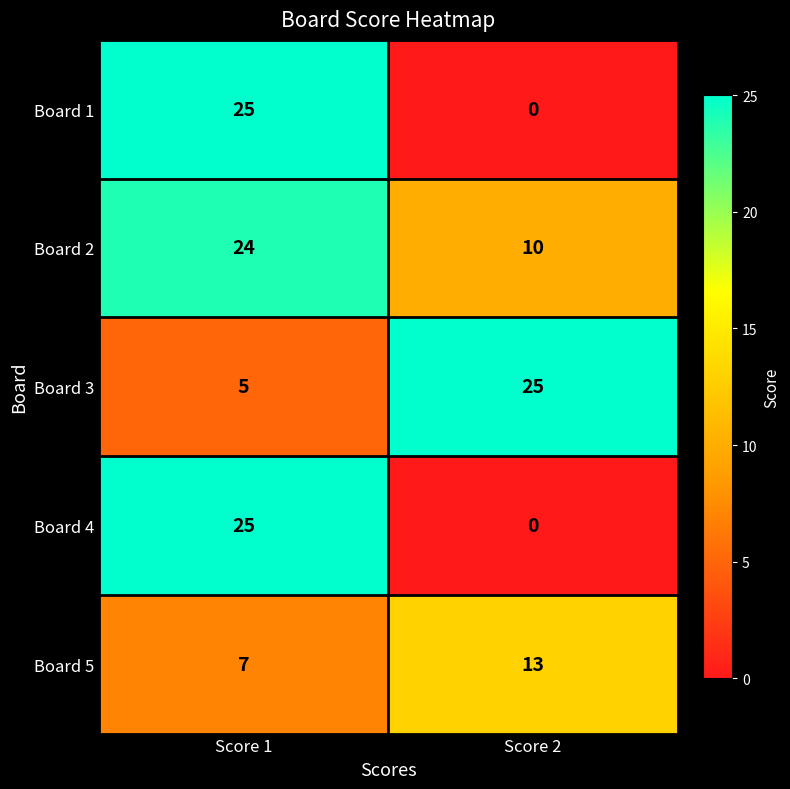

What value does the Board 3 series have at Score 2, to the nearest 5?

25